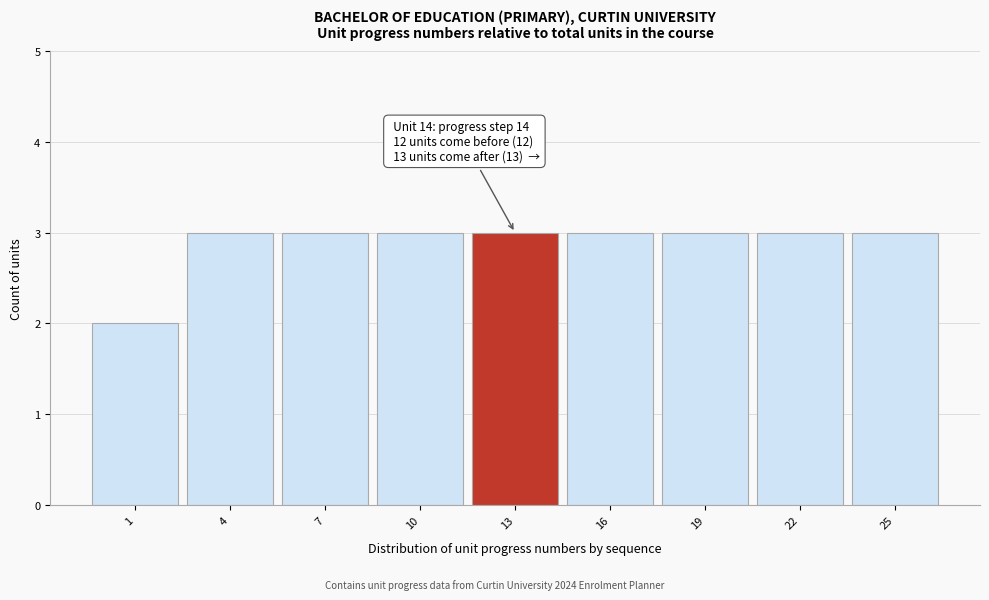

Reading left to right, transcribe all the data shown in this chart.

2	3	3	3	3	3	3	3	3